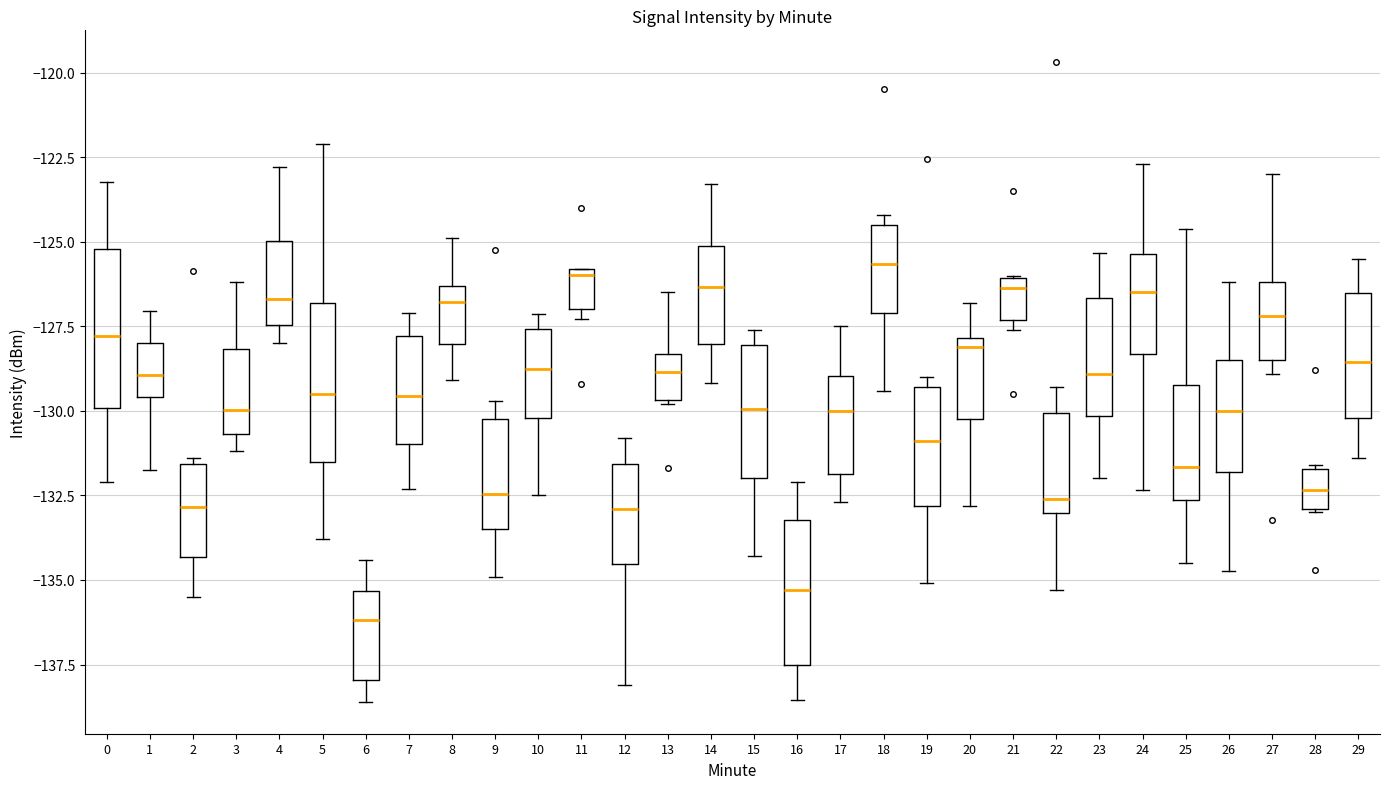

Reading left to right, transcribe this box plot: for each box, give where its median line is, the range the box spans, and where its two whiskers end, as read against the y-axis. The values are not printed on the chart, so give them approximately, as read against the axis.

0: median -128.0, box -130.0 to -125.0, whiskers -132.0 to -123.0
1: median -129.0, box -129.5 to -128.0, whiskers -131.5 to -127.0
2: median -133.0, box -134.5 to -131.5, whiskers -135.5 to -131.5 (just above the box's upper edge)
3: median -130.0, box -130.5 to -128.0, whiskers -131.0 to -126.0
4: median -126.5, box -127.5 to -125.0, whiskers -128.0 to -123.0
5: median -129.5, box -131.5 to -127.0, whiskers -134.0 to -122.0
6: median -136.0, box -138.0 to -135.5, whiskers -138.5 to -134.5
7: median -129.5, box -131.0 to -128.0, whiskers -132.5 to -127.0
8: median -127.0, box -128.0 to -126.5, whiskers -129.0 to -125.0
9: median -132.5, box -133.5 to -130.0, whiskers -135.0 to -129.5
10: median -129.0, box -130.0 to -127.5, whiskers -132.5 to -127.0
11: median -126.0 (just below the box's upper edge), box -127.0 to -126.0, whiskers -127.5 to -126.0
12: median -133.0, box -134.5 to -131.5, whiskers -138.0 to -131.0
13: median -129.0, box -129.5 to -128.5, whiskers -130.0 to -126.5
14: median -126.5, box -128.0 to -125.0, whiskers -129.0 to -123.5
15: median -130.0, box -132.0 to -128.0, whiskers -134.5 to -127.5
16: median -135.5, box -137.5 to -133.0, whiskers -138.5 to -132.0
17: median -130.0, box -132.0 to -129.0, whiskers -132.5 to -127.5
18: median -125.5, box -127.0 to -124.5, whiskers -129.5 to -124.0
19: median -131.0, box -133.0 to -129.5, whiskers -135.0 to -129.0
20: median -128.0 (just below the box's upper edge), box -130.0 to -128.0, whiskers -133.0 to -127.0
21: median -126.5, box -127.5 to -126.0, whiskers -127.5 (just below the box's lower edge) to -126.0
22: median -132.5, box -133.0 to -130.0, whiskers -135.5 to -129.5
23: median -129.0, box -130.0 to -126.5, whiskers -132.0 to -125.5
24: median -126.5, box -128.5 to -125.5, whiskers -132.5 to -122.5
25: median -131.5, box -132.5 to -129.0, whiskers -134.5 to -124.5
26: median -130.0, box -132.0 to -128.5, whiskers -134.5 to -126.0
27: median -127.0, box -128.5 to -126.0, whiskers -129.0 to -123.0
28: median -132.5, box -133.0 to -131.5, whiskers -133.0 to -131.5
29: median -128.5, box -130.0 to -126.5, whiskers -131.5 to -125.5